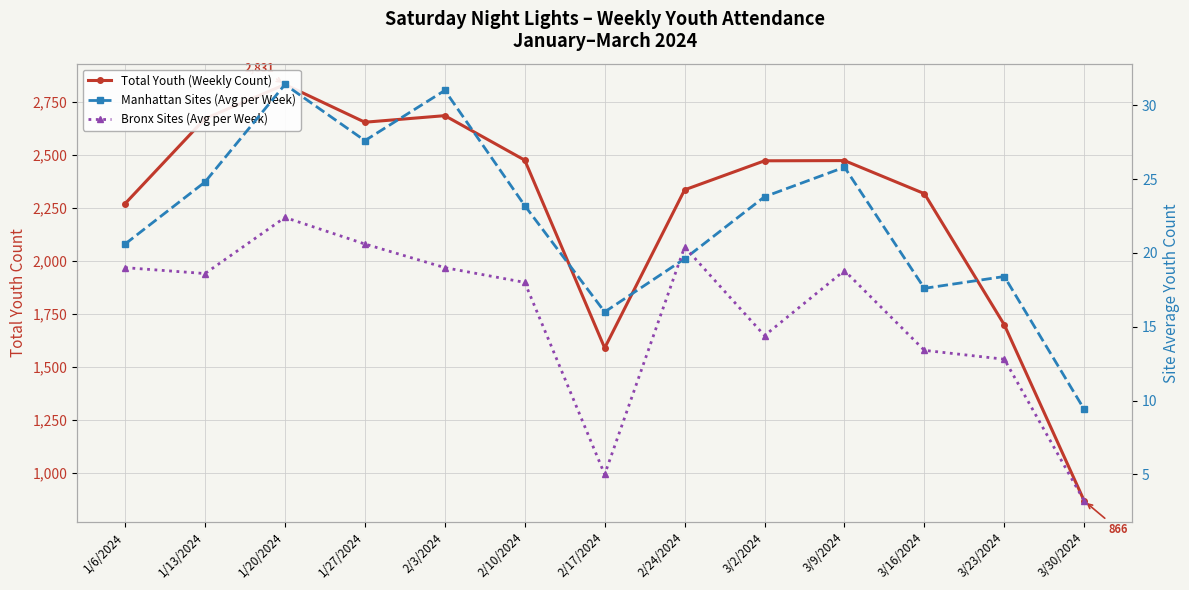

True or false: Manhattan Sites (Avg per Week) and Bronx Sites (Avg per Week) intersect in this chart.

True